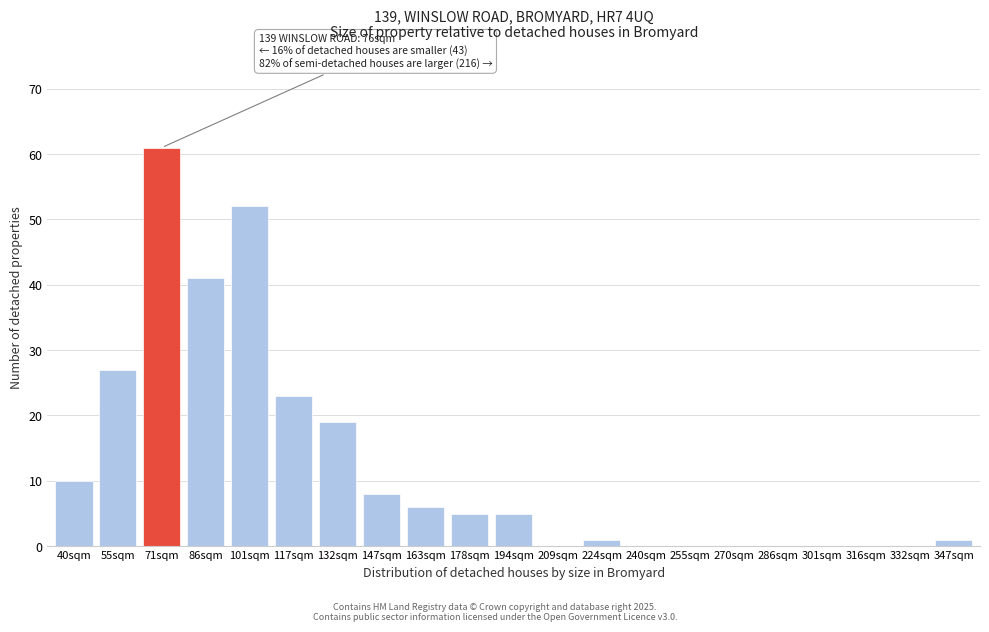

Reading left to right, transcribe all the data shown in this chart.

40sqm=10	55sqm=27	71sqm=61	86sqm=41	101sqm=52	117sqm=23	132sqm=19	147sqm=8	163sqm=6	178sqm=5	194sqm=5	209sqm=0	224sqm=1	240sqm=0	255sqm=0	270sqm=0	286sqm=0	301sqm=0	316sqm=0	332sqm=0	347sqm=1